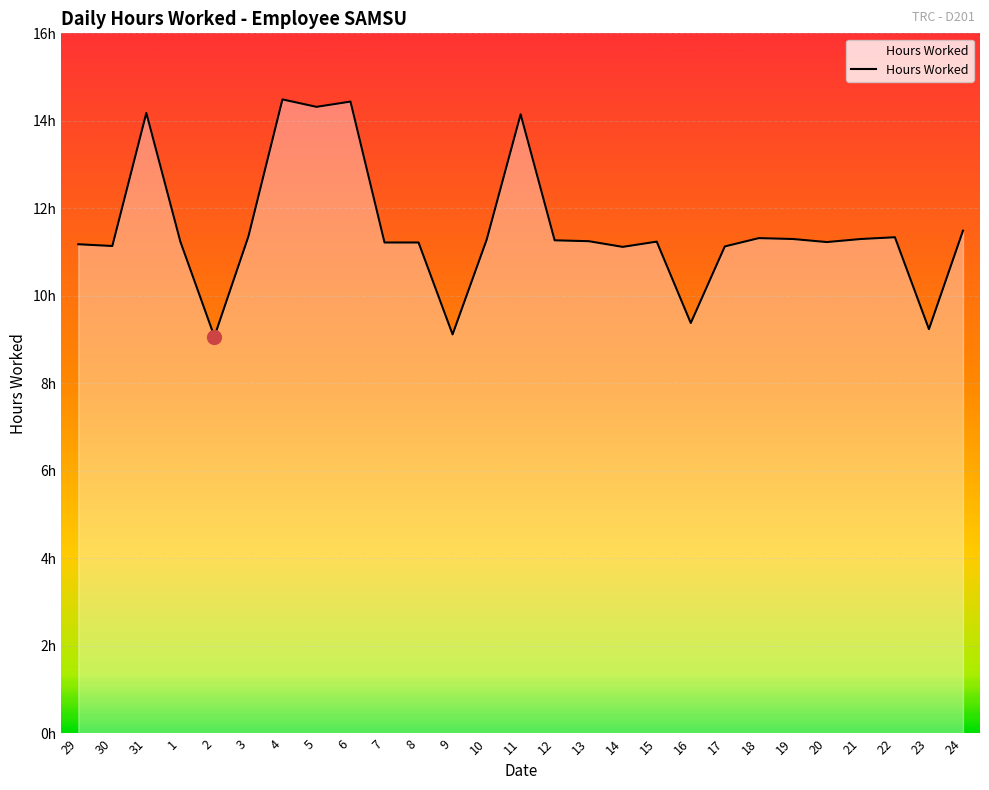

True or false: the data shows 6.7 at 17.

False